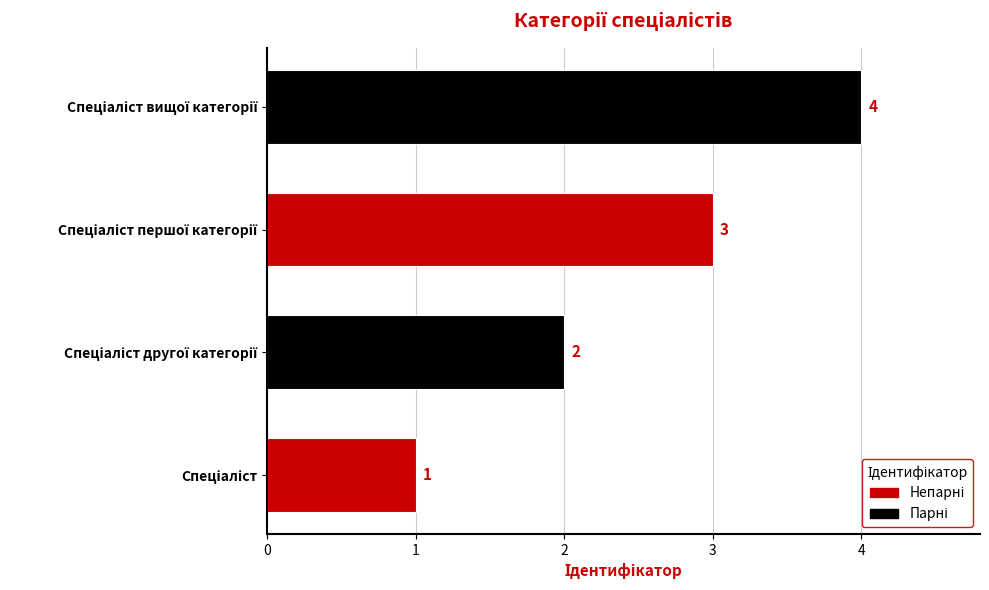

What is the greatest value displayed?

4